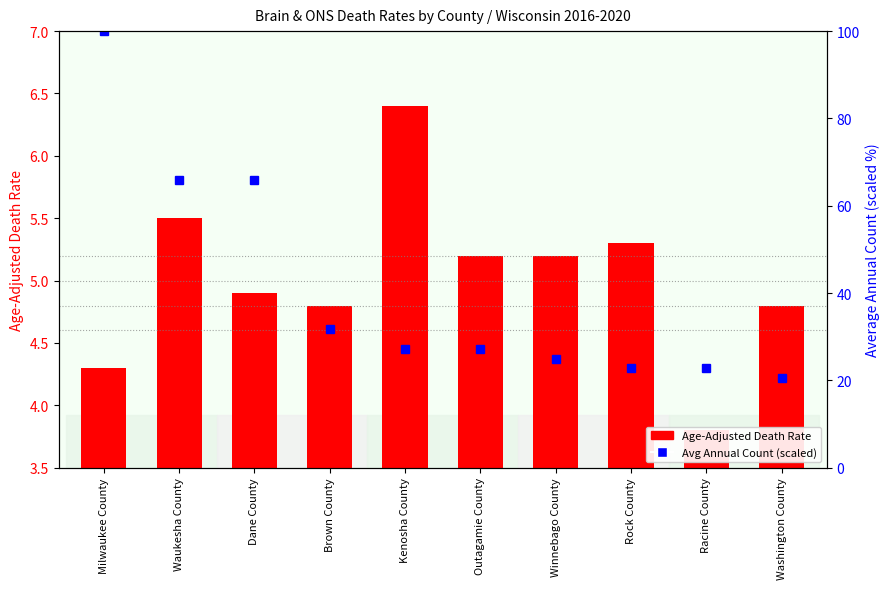

How many groups of bars are there?

10